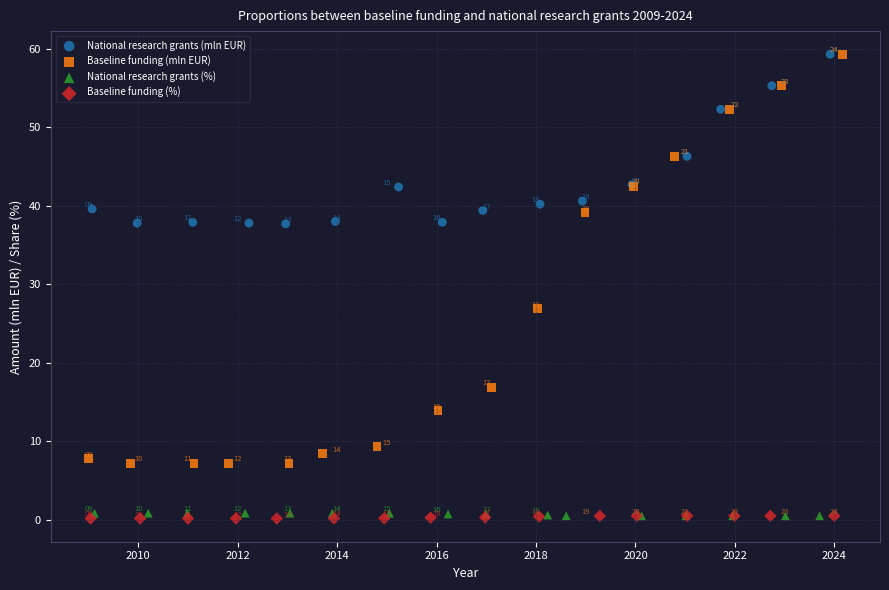

Which series reaches the minimum Y coordinate?

Baseline funding (%)